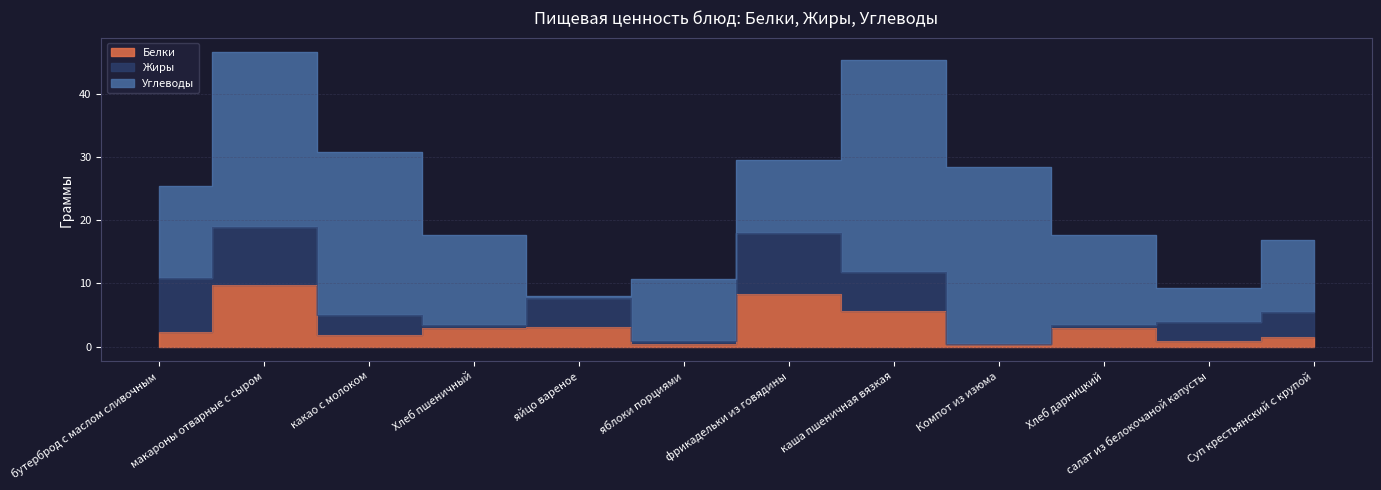

How many data points does each series have?

12